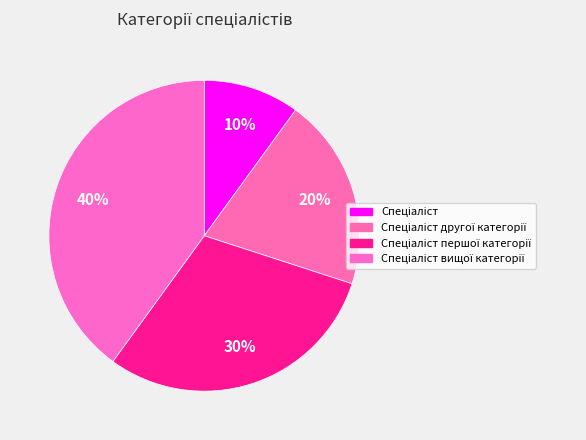

Does Спеціаліст вищої категорії represent more than half of the total?

No